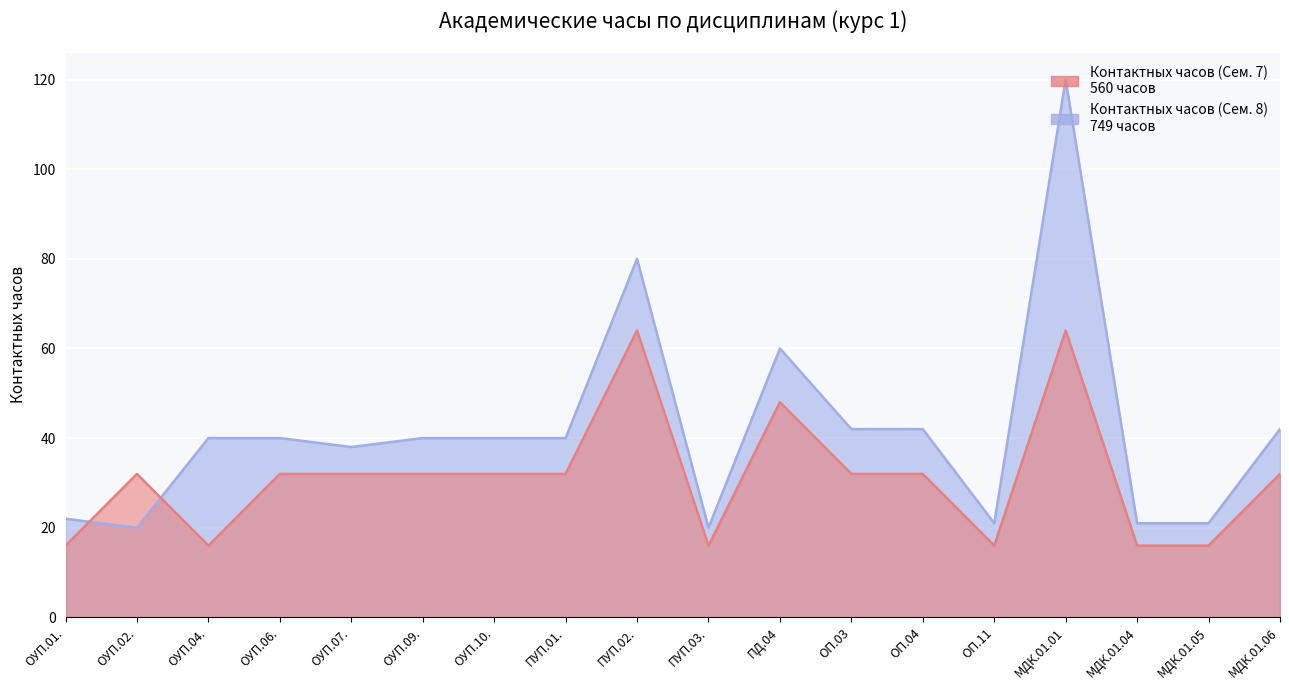

What is the sum of all Контактных часов (Сем. 7) values?

560